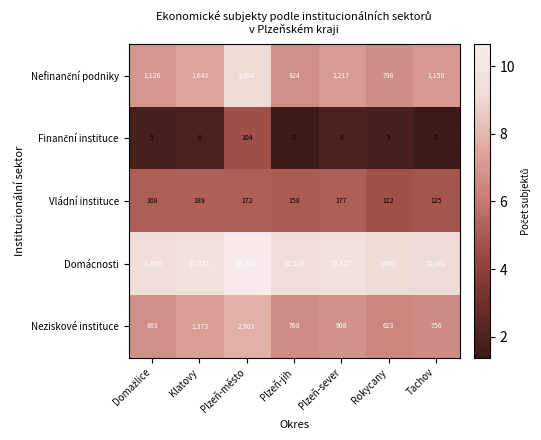

Between Plzeň-sever and Rokycany, which series saw the biggest shift?

Domácnosti